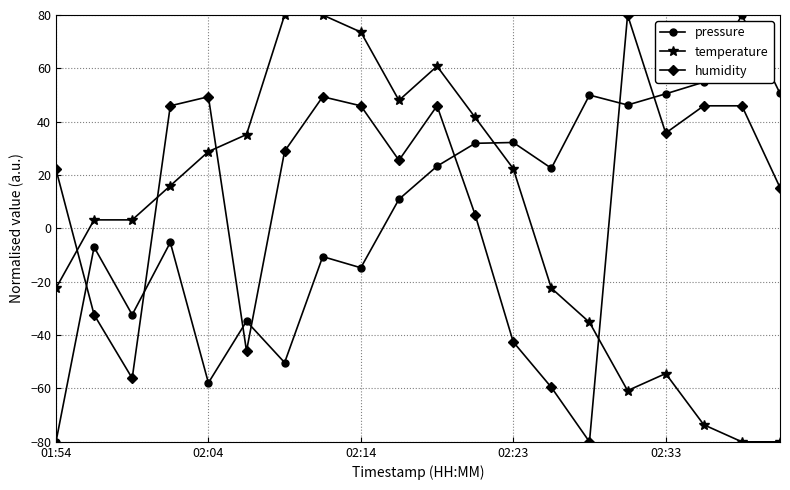

What is the average value of the temperature series?

3.2